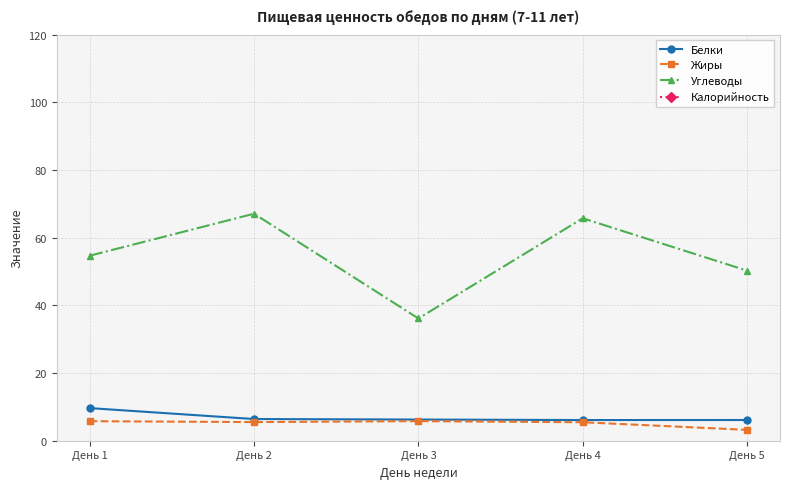

The value of Жиры at День 3 is 8.6. True or false?

False